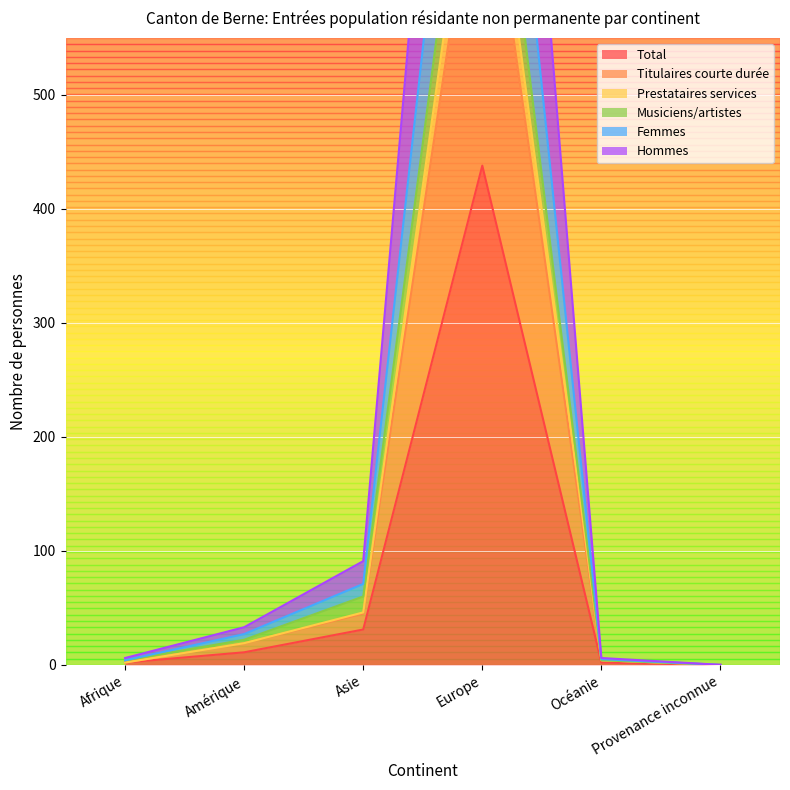

At Provenance inconnue, list the series in order from largest to smallest.

Total, Titulaires courte durée, Prestataires services, Musiciens/artistes, Femmes, Hommes